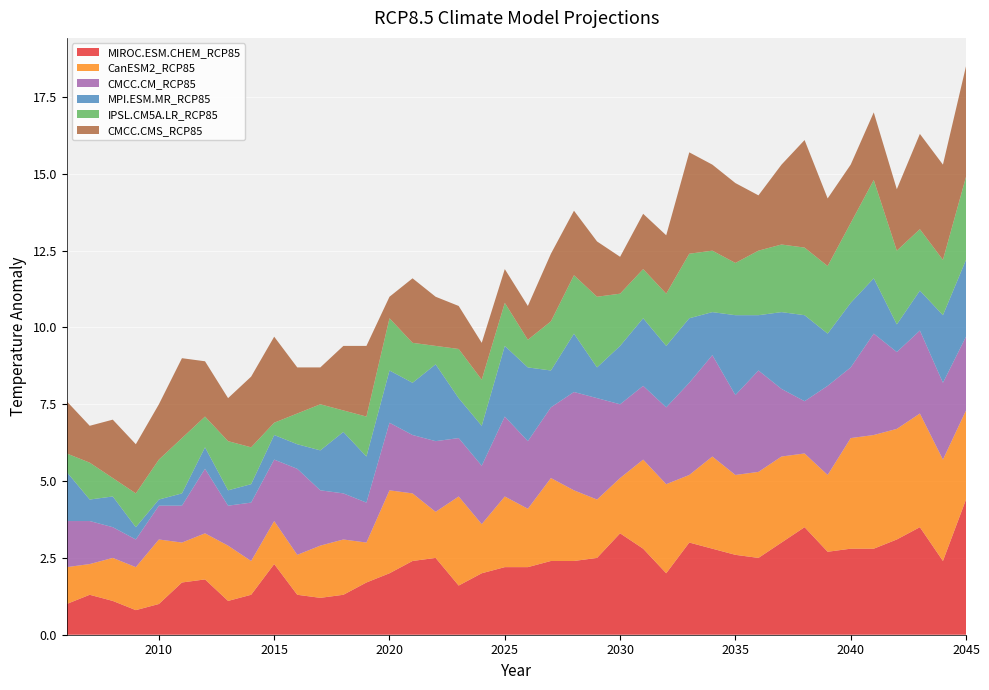

Reading left to right, list all the values displayed in this chart.

MIROC.ESM.CHEM_RCP85: 1.0	1.3	1.1	0.8	1.0	1.7	1.8	1.1	1.3	2.3	1.3	1.2	1.3	1.7	2.0	2.4	2.5	1.6	2.0	2.2	2.2	2.4	2.4	2.5	3.3	2.8	2.0	3.0	2.8	2.6	2.5	3.0	3.5	2.7	2.8	2.8	3.1	3.5	2.4	4.4
CanESM2_RCP85: 1.2	1.0	1.4	1.4	2.1	1.3	1.5	1.8	1.1	1.4	1.3	1.7	1.8	1.3	2.7	2.2	1.5	2.9	1.6	2.3	1.9	2.7	2.3	1.9	1.8	2.9	2.9	2.2	3.0	2.6	2.8	2.8	2.4	2.5	3.6	3.7	3.6	3.7	3.3	2.9
CMCC.CM_RCP85: 1.5	1.4	1.0	0.9	1.1	1.2	2.1	1.3	1.9	2.0	2.8	1.8	1.5	1.3	2.2	1.9	2.3	1.9	1.9	2.6	2.2	2.3	3.2	3.3	2.4	2.4	2.5	3.0	3.3	2.6	3.3	2.2	1.7	2.9	2.3	3.3	2.5	2.7	2.5	2.4
MPI.ESM.MR_RCP85: 1.6	0.7	1.0	0.4	0.2	0.4	0.7	0.5	0.6	0.8	0.8	1.3	2.0	1.5	1.7	1.7	2.5	1.3	1.3	2.3	2.4	1.2	1.9	1.0	1.9	2.2	2.0	2.1	1.4	2.6	1.8	2.5	2.8	1.7	2.1	1.8	0.9	1.3	2.2	2.5
IPSL.CM5A.LR_RCP85: 0.6	1.2	0.6	1.1	1.3	1.8	1.0	1.6	1.2	0.4	1.0	1.5	0.7	1.3	1.7	1.3	0.6	1.6	1.5	1.4	0.9	1.6	1.9	2.3	1.7	1.6	1.7	2.1	2.0	1.7	2.1	2.2	2.2	2.2	2.6	3.2	2.4	2.0	1.8	2.7
CMCC.CMS_RCP85: 1.7	1.2	1.9	1.6	1.8	2.6	1.8	1.4	2.3	2.8	1.5	1.2	2.1	2.3	0.7	2.1	1.6	1.4	1.2	1.1	1.1	2.2	2.1	1.8	1.2	1.8	1.9	3.3	2.8	2.6	1.8	2.6	3.5	2.2	1.9	2.2	2.0	3.1	3.1	3.6